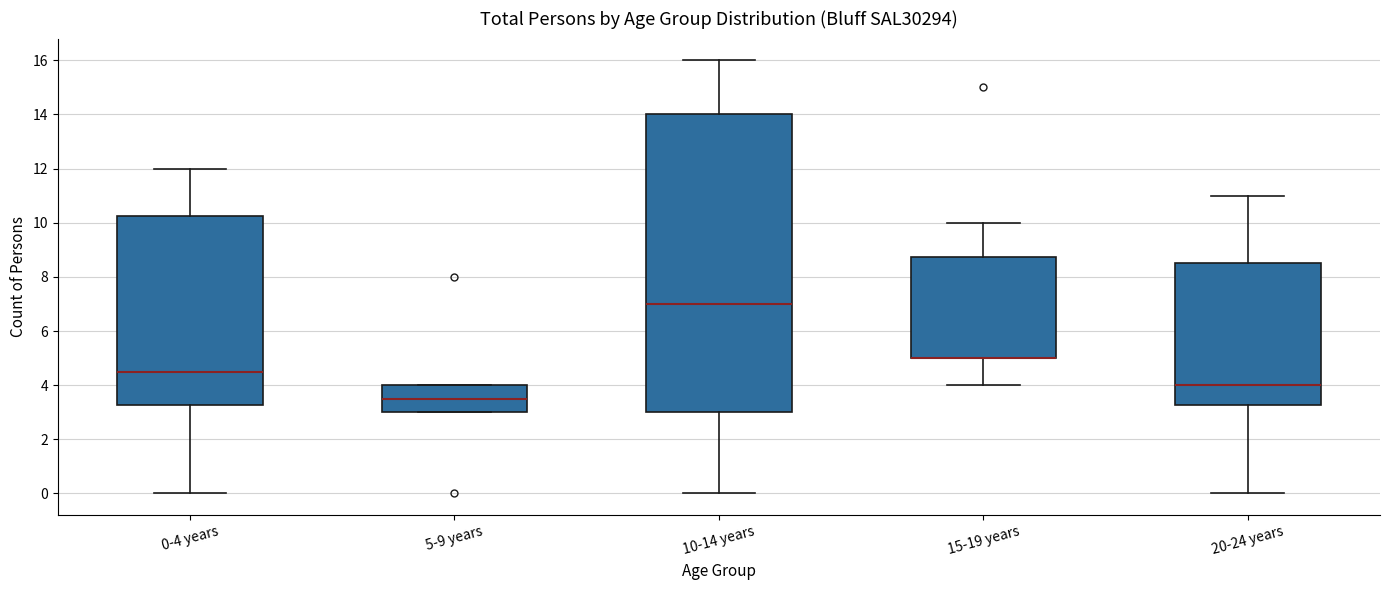

Reading left to right, read every box against the y-axis: the position of its median line, the range the box covers, and the ends of its whiskers. The values are not printed on the chart, so give them approximately, as read against the axis.

0-4 years: median 4.6, box 3.2 to 10.2, whiskers 0.0 to 12.0
5-9 years: median 3.6, box 3.0 to 4.0, whiskers 3.0 to 4.0
10-14 years: median 7.0, box 3.0 to 14.0, whiskers 0.0 to 16.0
15-19 years: median 5.0 (drawn on the box's lower edge), box 5.0 to 8.8, whiskers 4.0 to 10.0
20-24 years: median 4.0, box 3.2 to 8.6, whiskers 0.0 to 11.0